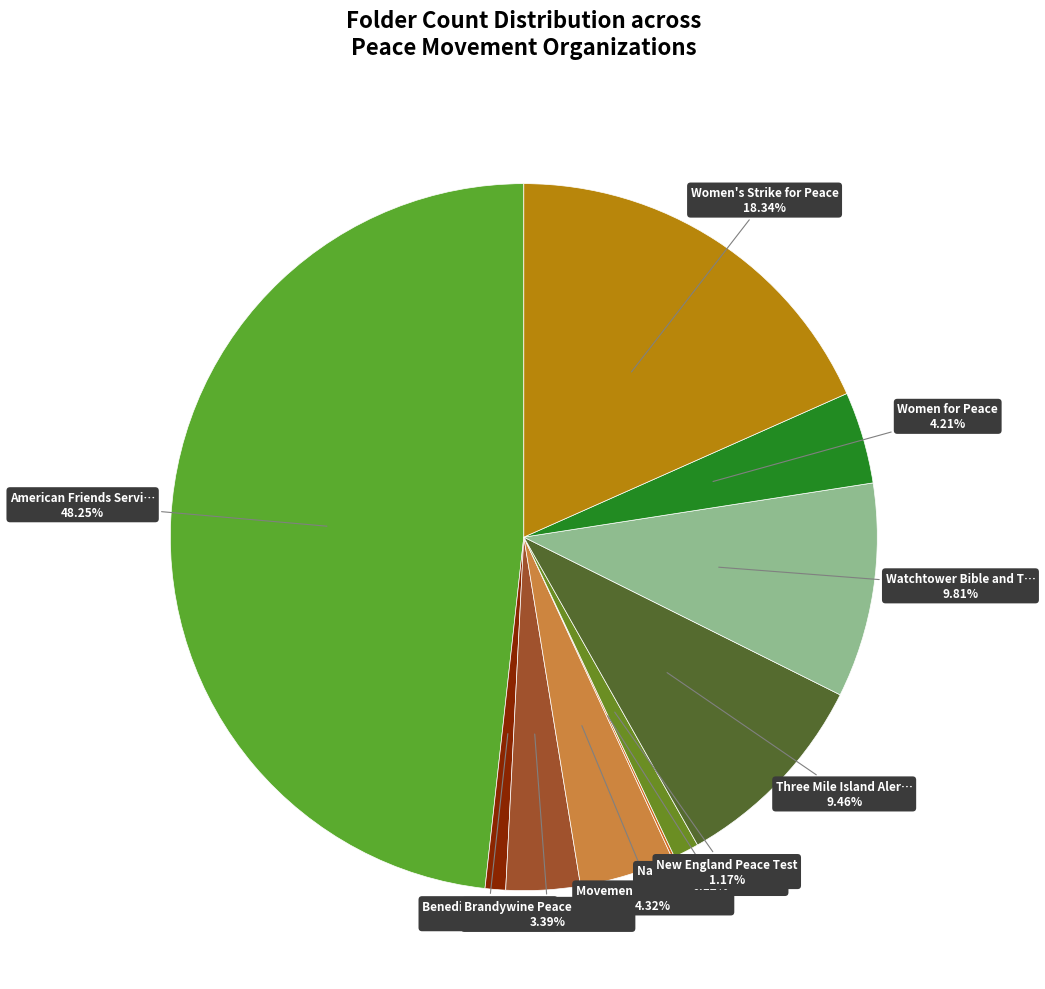

Rank the categories by value from lowest to highest.

National Conference on Peacemaking, Benedictines for Peace, New England Peace Test, Brandywine Peace Community, Women for Peace, Movement for a New Society, Three Mile Island Alert Inc, Watchtower Bible and Tract Society, Women's Strike for Peace, American Friends Service Committee